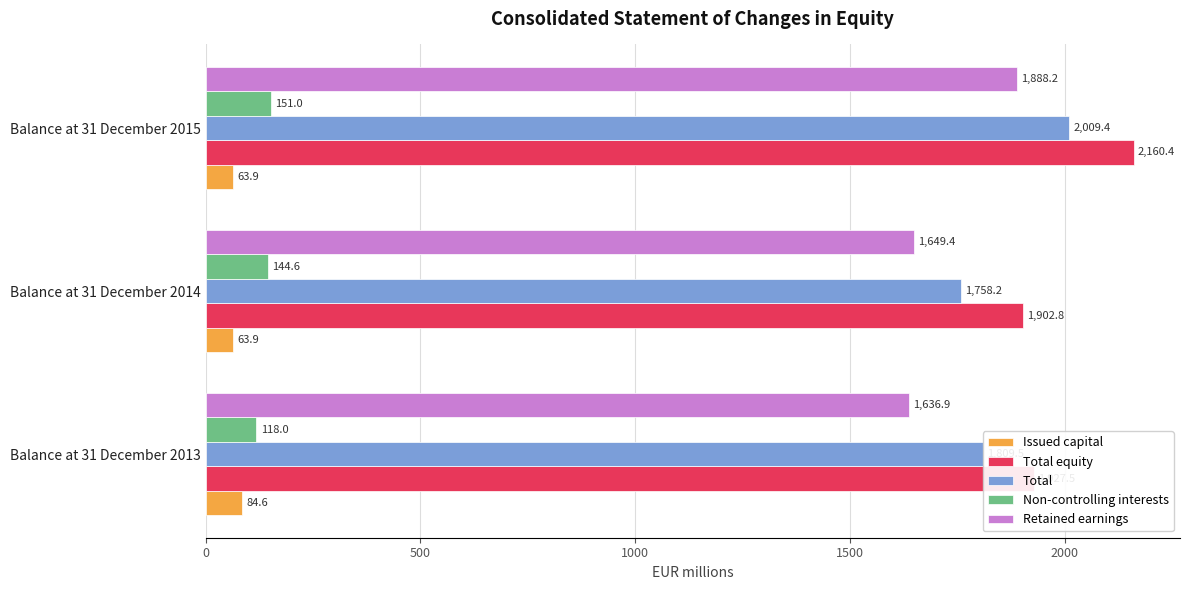

The value of Retained earnings at Balance at 31 December 2015 is 1016.8. True or false?

False